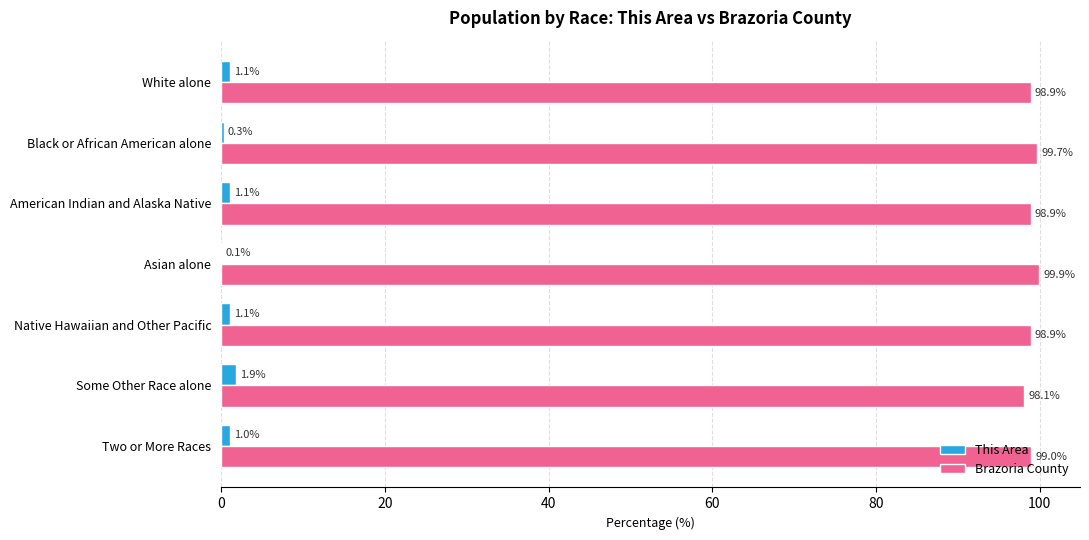

The Brazoria County series shows 99.9 at Asian alone. True or false?

True